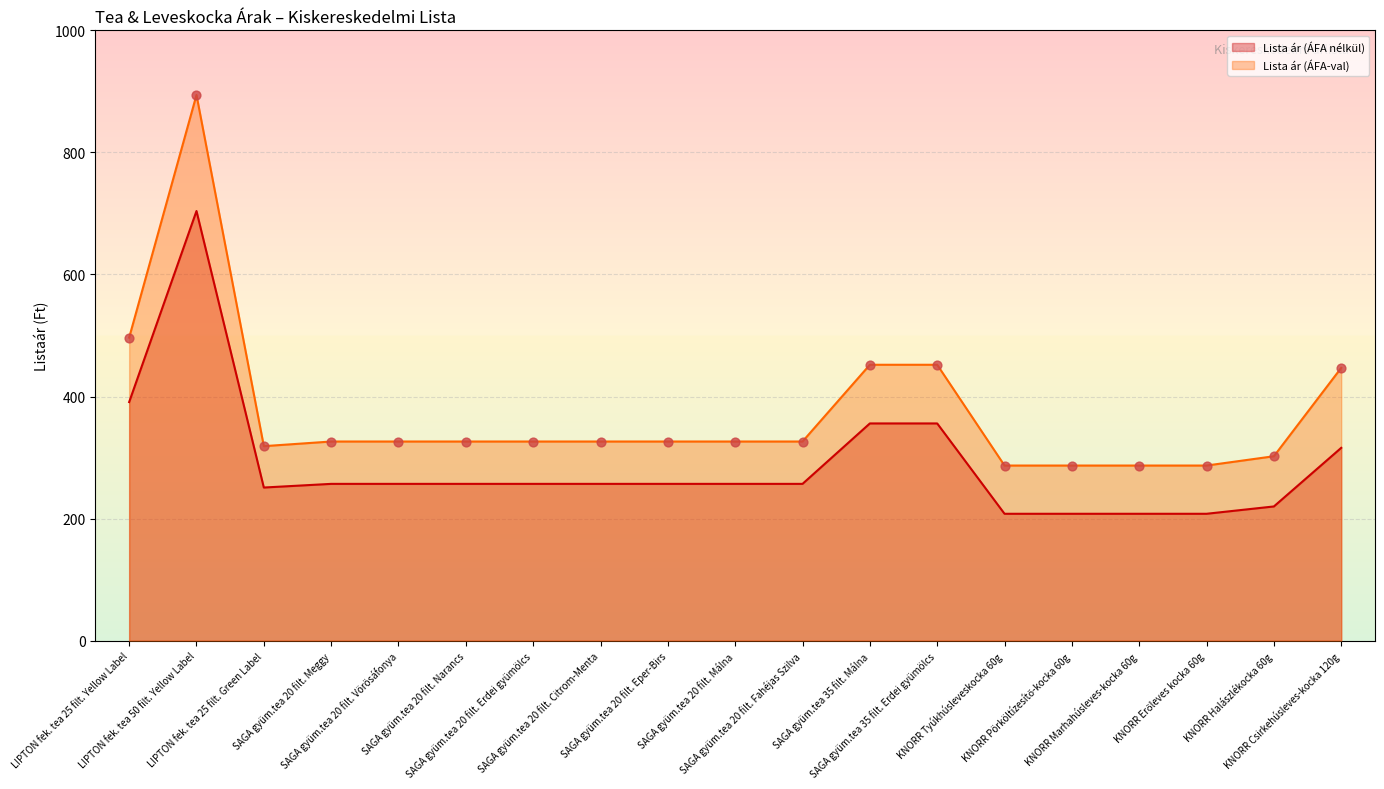

Which series reaches the minimum Y coordinate?

Lista ár (ÁFA nélkül)